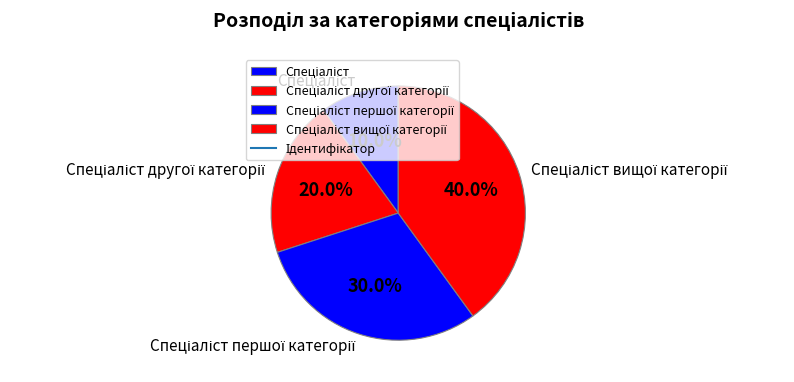

Is there a majority slice in this chart?

No